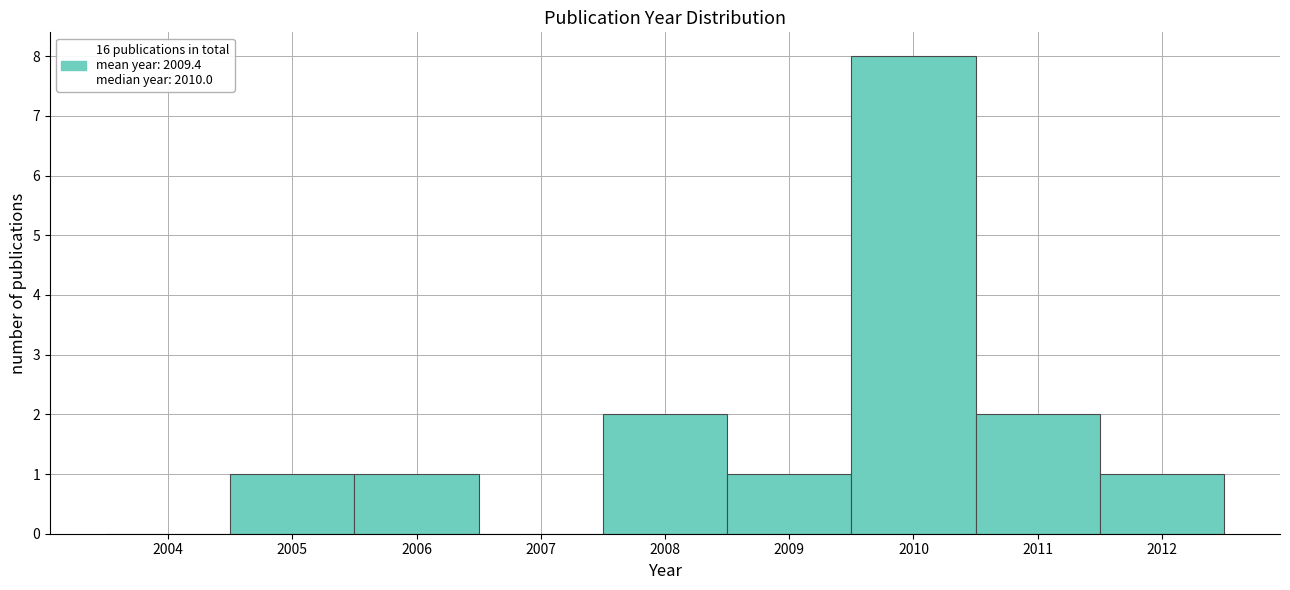

Reading left to right, transcribe all the data shown in this chart.

2004=0	2005=1	2006=1	2007=0	2008=2	2009=1	2010=8	2011=2	2012=1